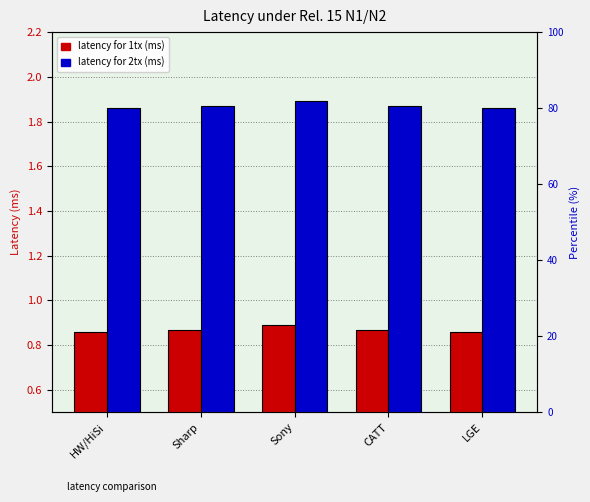

Is it true that latency for 1tx (ms) equals 0.5 at Sharp?

False